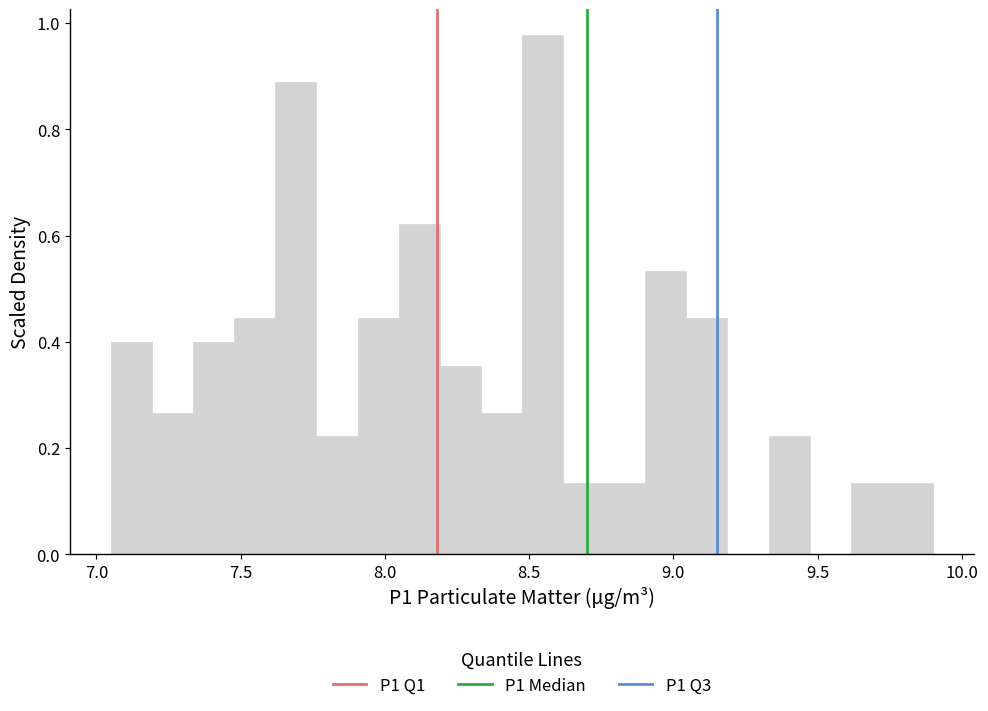

Around what value on the x-axis is the tallest bar? Give the approximate position of its centre, as read against the axis.

8.55